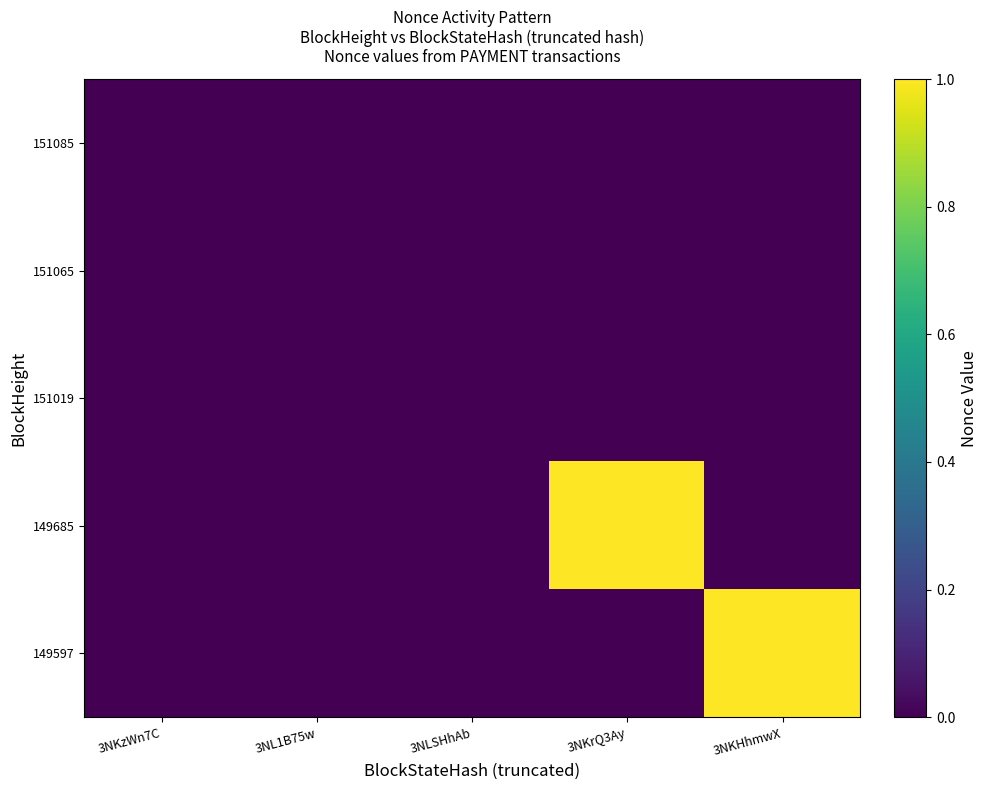

At how many categories does at least one series exceed 0?

4